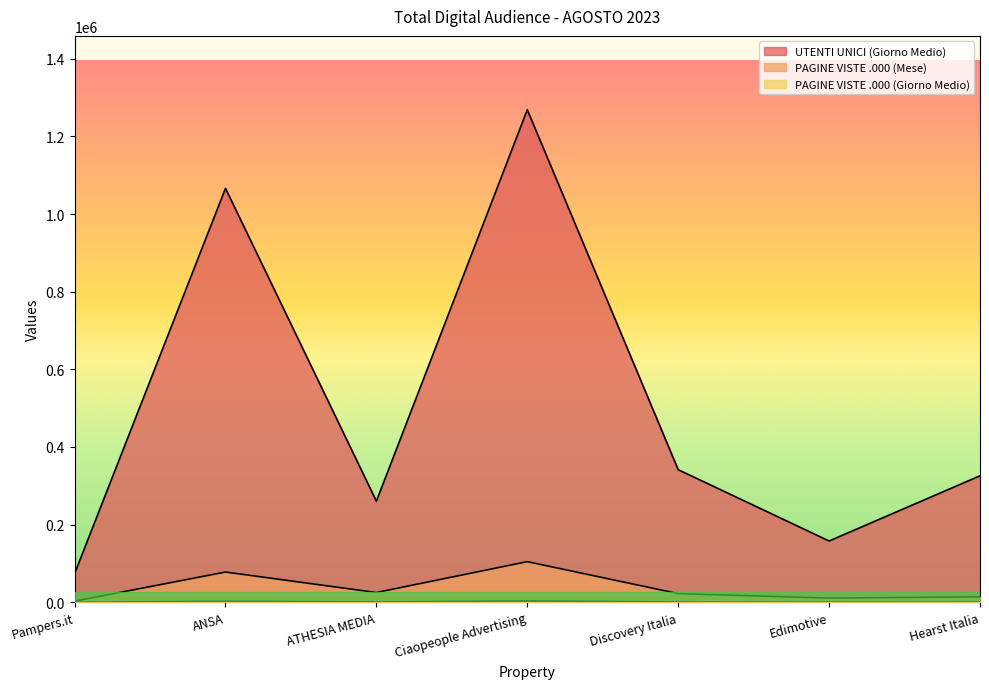

Reading right to left, list all the values displayed in this chart.

UTENTI UNICI (Giorno Medio): Hearst Italia=325779	Edimotive=157812	Discovery Italia=341578	Ciaopeople Advertising=1268793	ATHESIA MEDIA=260369	ANSA=1066365	Pampers.it=73668
PAGINE VISTE .000 (Mese): Hearst Italia=14003	Edimotive=10635	Discovery Italia=22293	Ciaopeople Advertising=104616	ATHESIA MEDIA=25092	ANSA=77866	Pampers.it=2713
PAGINE VISTE .000 (Giorno Medio): Hearst Italia=452	Edimotive=343	Discovery Italia=719	Ciaopeople Advertising=3375	ATHESIA MEDIA=809	ANSA=2512	Pampers.it=88